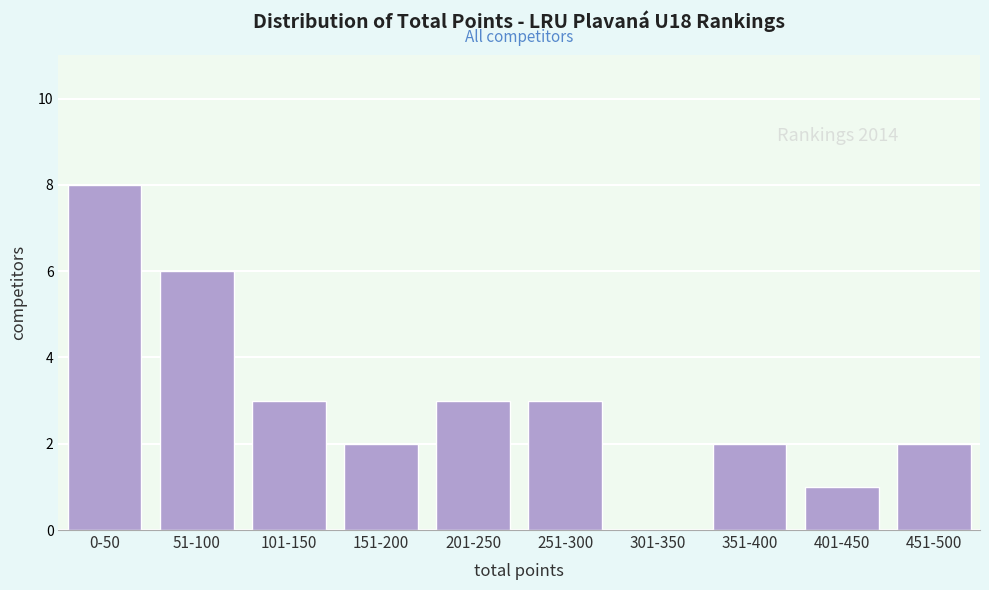

Reading left to right, what are all the values shown in this chart?

0-50=8	51-100=6	101-150=3	151-200=2	201-250=3	251-300=3	301-350=0	351-400=2	401-450=1	451-500=2